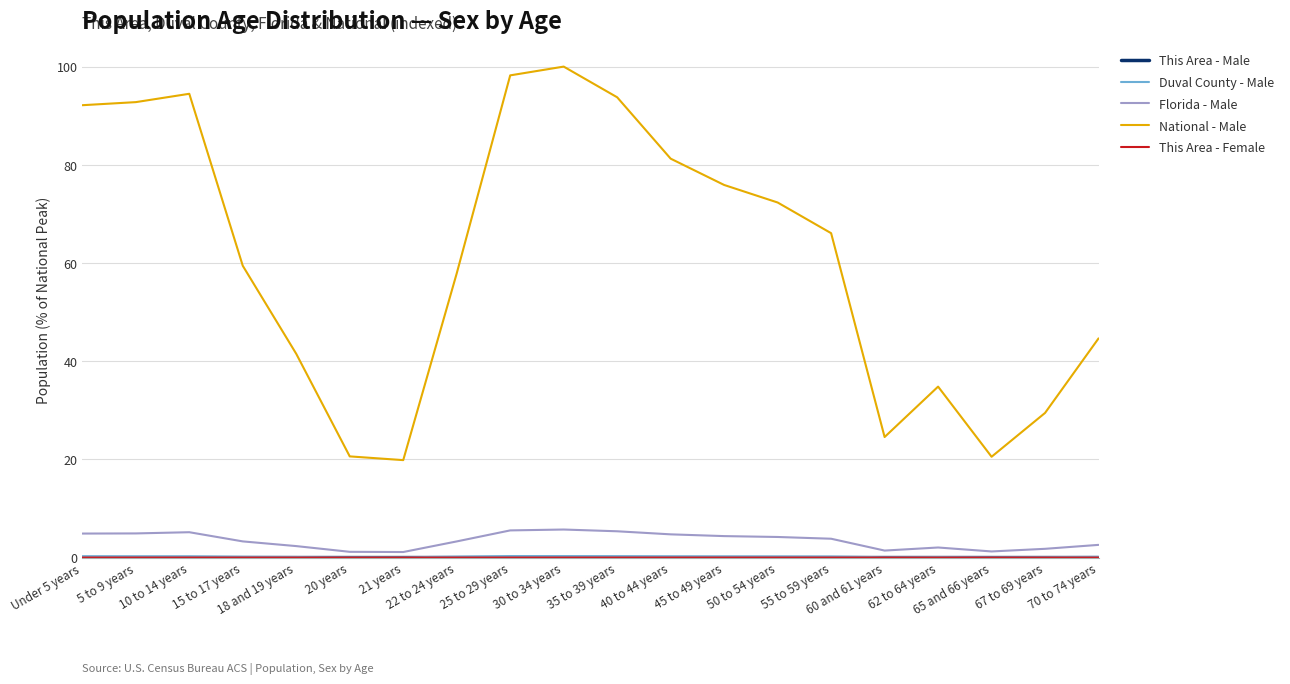

Which series has the widest spread of values?

National - Male